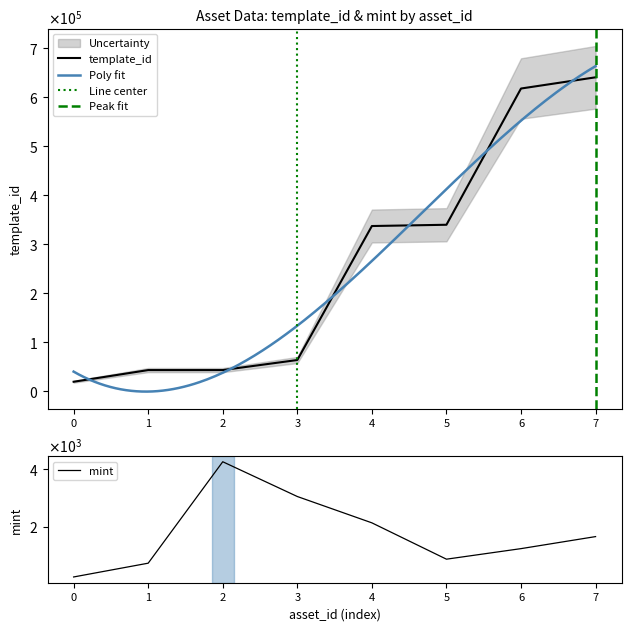

The mint series shows 592 at 5. True or false?

False